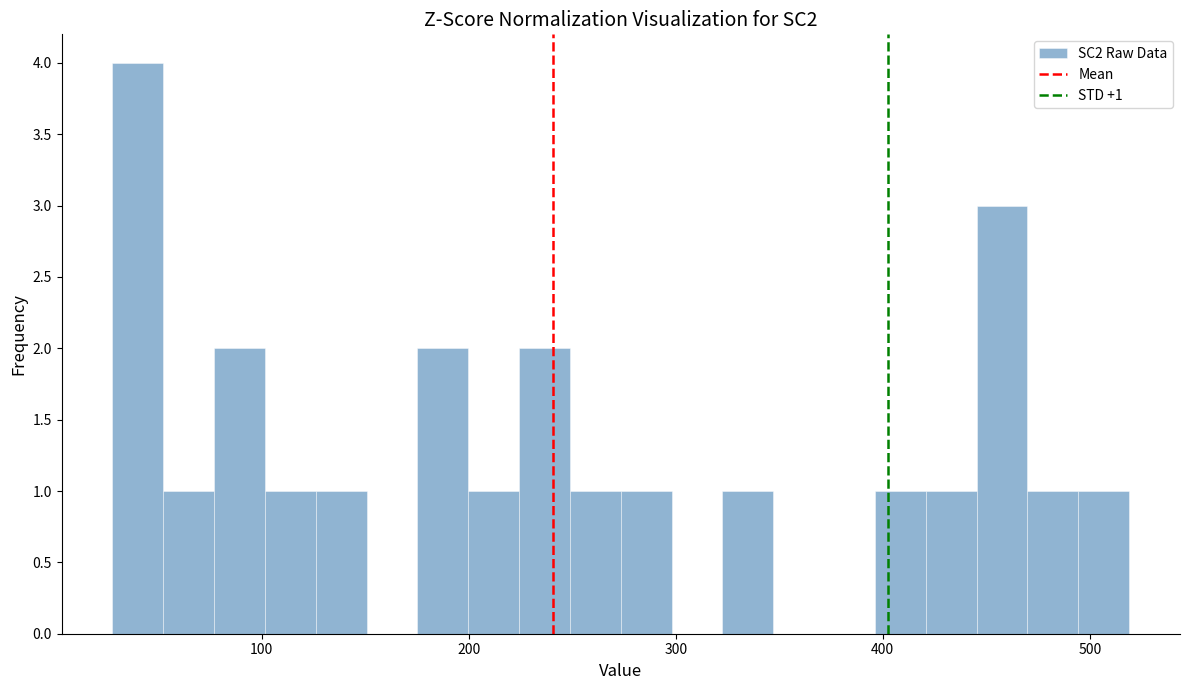

Read against the x-axis, roughly where is the centre of the tallest bar?

40